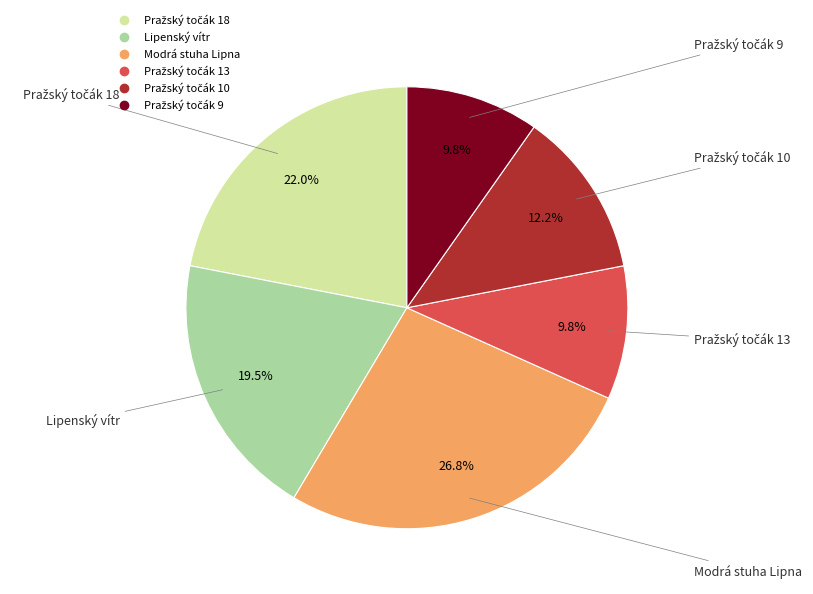

Does any single category account for the majority?

No